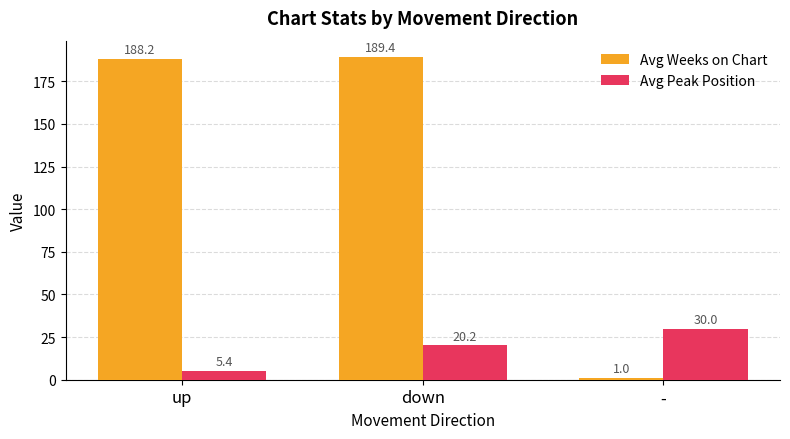

Rank the series at - from lowest to highest value.

Avg Weeks on Chart, Avg Peak Position